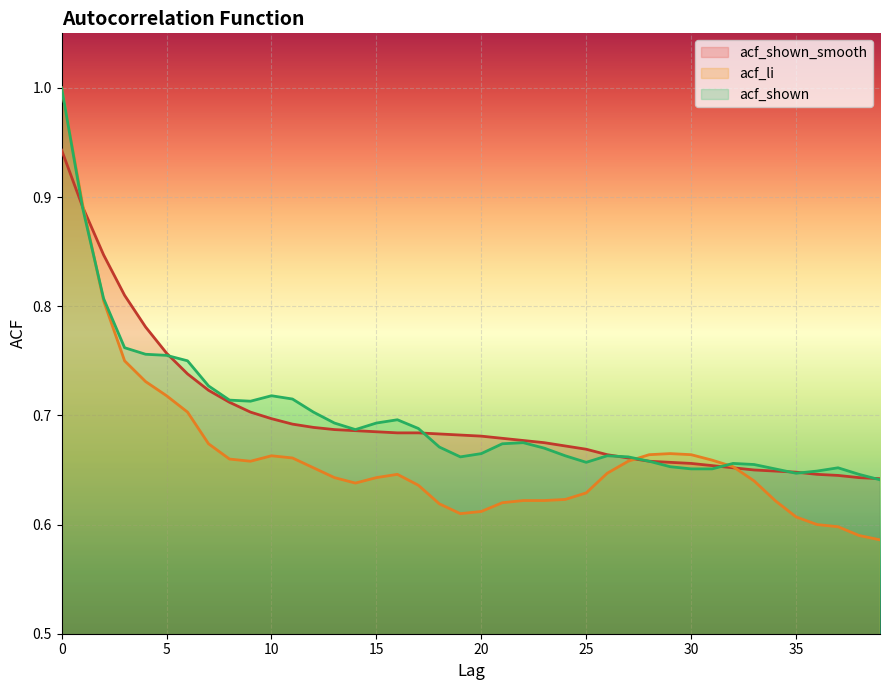

Which series ends up on top after the final intersection of acf_shown and acf_shown_smooth?

acf_shown_smooth